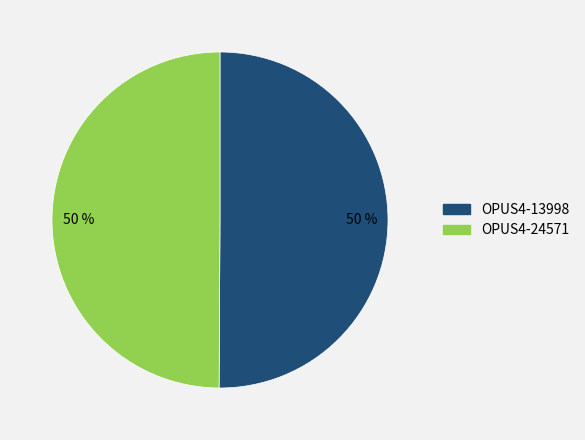

What is the ratio of the value at OPUS4-13998 to the value at OPUS4-24571?

1.0